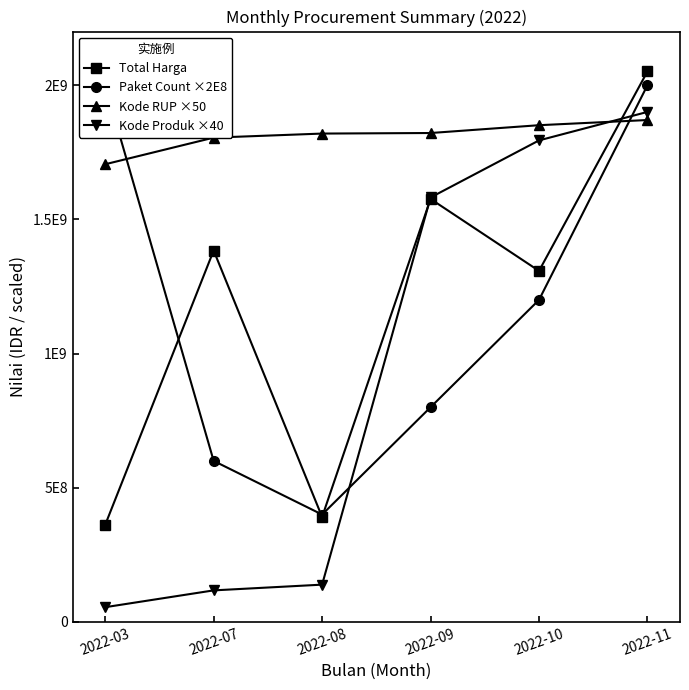

Which label corresponds to the smallest value in the chart?

2022-03